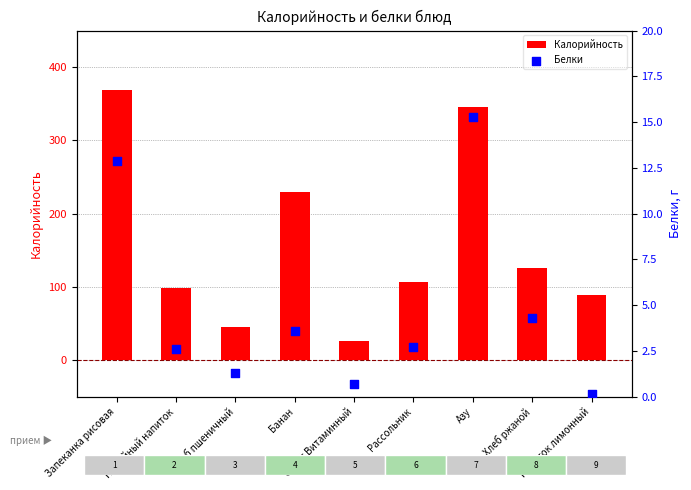

What are all the series names shown in the legend?

Калорийность, Белки